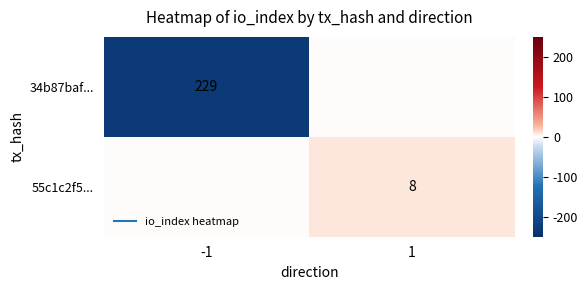

Is it true that 55c1c2f5... equals 4 at -1?

False